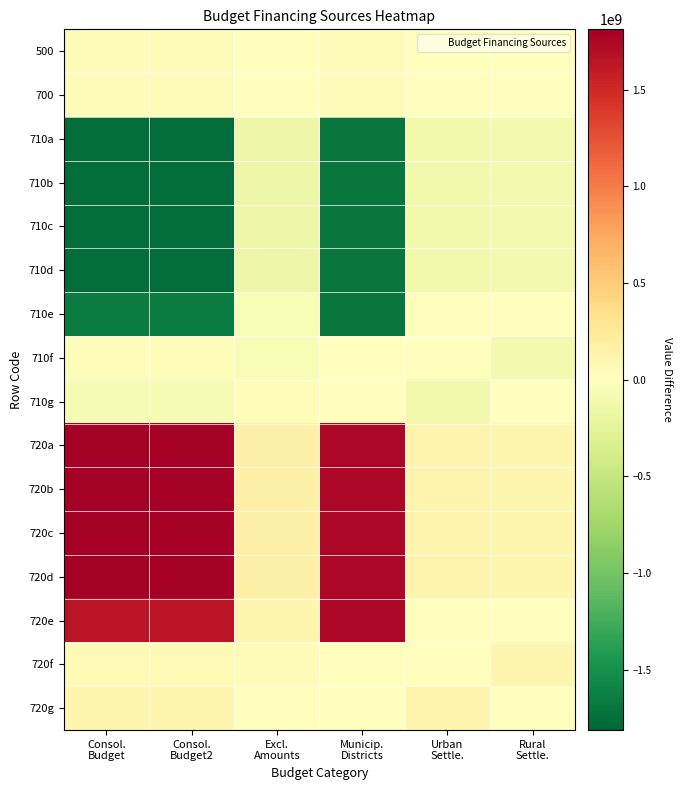

Rank the series at Consol. Budget2 from highest to lowest value.

720a, 720b, 720c, 720d, 720e, 720g, 720f, 500, 700, 710f, 710g, 710e, 710a, 710b, 710c, 710d